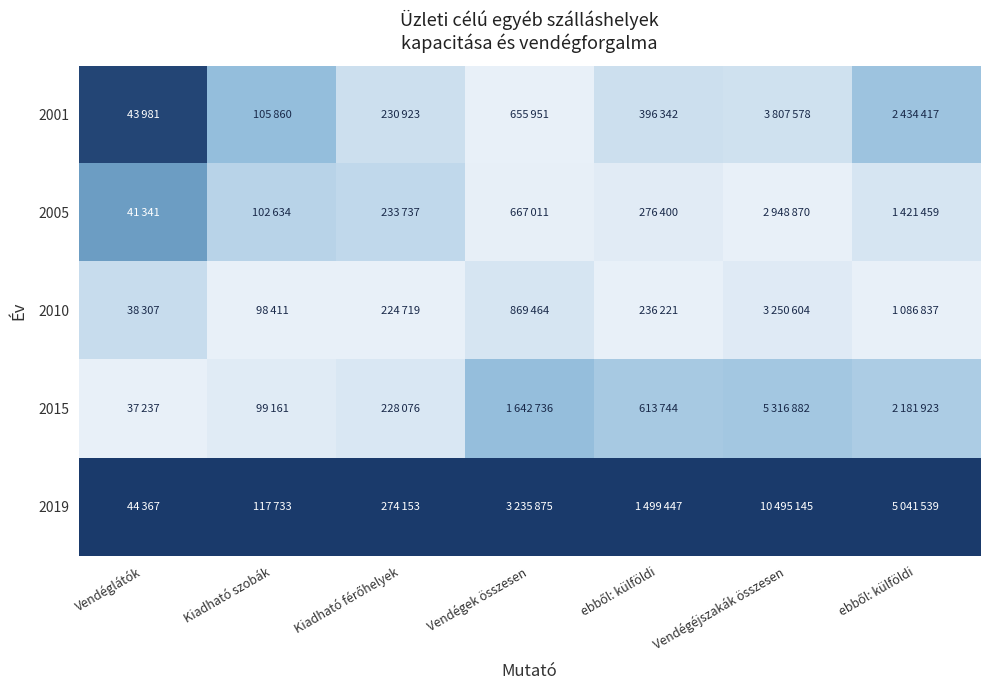

Reading left to right, transcribe all the data shown in this chart.

2001: Vendéglátók=0.9	Kiadható szobák=0.4	Kiadható férőhelyek=0.1	Vendégek összesen=0.0	ebből: külföldi=0.1	Vendégéjszakák összesen=0.1	ebből: külföldi=0.3
2005: Vendéglátók=0.6	Kiadható szobák=0.2	Kiadható férőhelyek=0.2	Vendégek összesen=0.0	ebből: külföldi=0.0	Vendégéjszakák összesen=0.0	ebből: külföldi=0.1
2010: Vendéglátók=0.2	Kiadható szobák=0.0	Kiadható férőhelyek=0.0	Vendégek összesen=0.1	ebből: külföldi=0.0	Vendégéjszakák összesen=0.0	ebből: külföldi=0.0
2015: Vendéglátók=0.0	Kiadható szobák=0.0	Kiadható férőhelyek=0.1	Vendégek összesen=0.4	ebből: külföldi=0.3	Vendégéjszakák összesen=0.3	ebből: külföldi=0.3
2019: Vendéglátók=1.0	Kiadható szobák=1.0	Kiadható férőhelyek=1.0	Vendégek összesen=1.0	ebből: külföldi=1.0	Vendégéjszakák összesen=1.0	ebből: külföldi=1.0